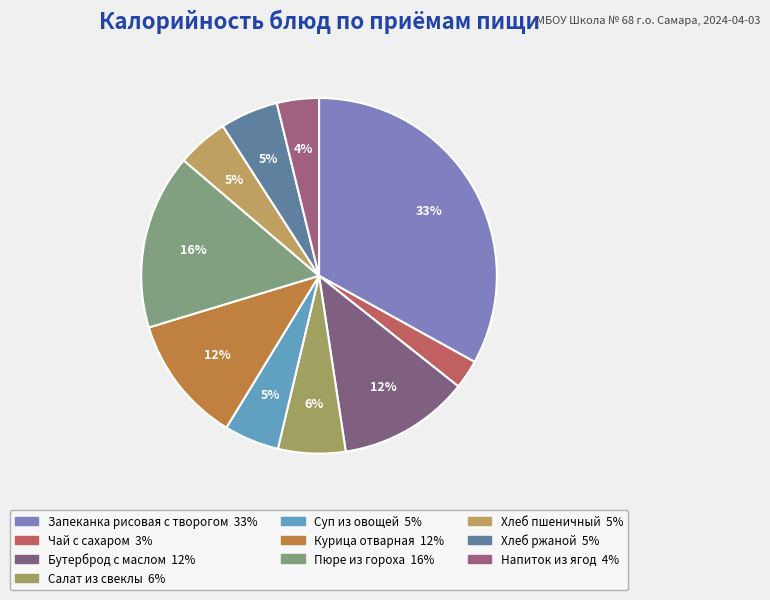

The Курица отварная slice represents 1% of the pie. True or false?

False